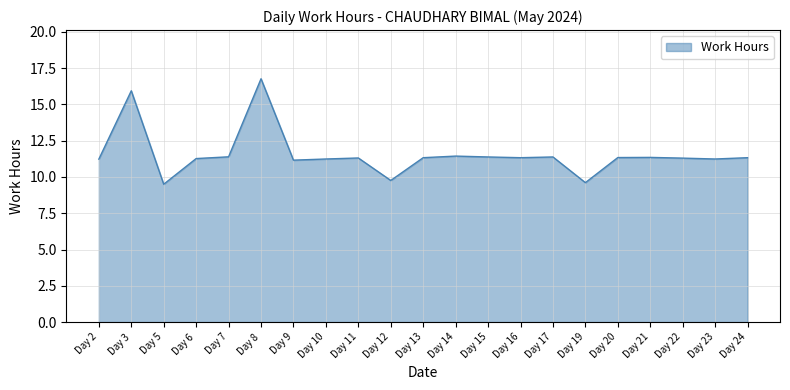

What is the average value?

11.6